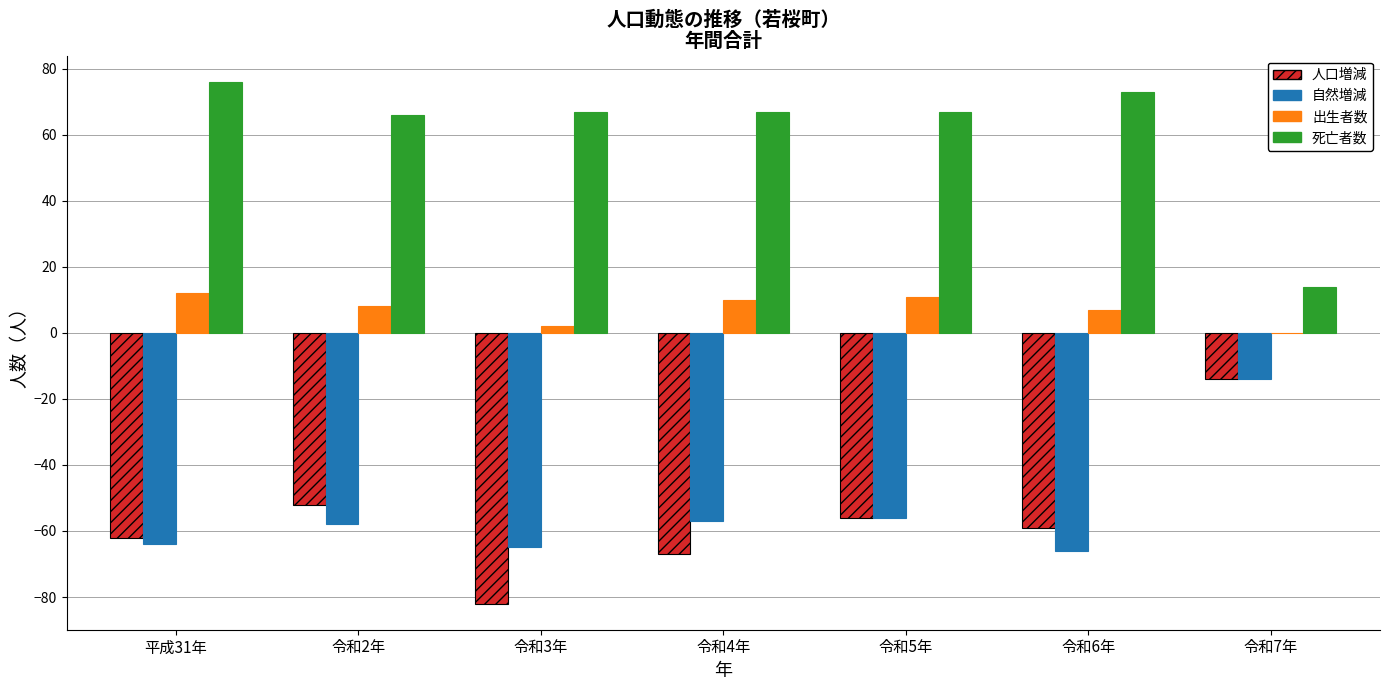

Reading right to left, extract all data points from this chart.

人口増減: -14	-59	-56	-67	-82	-52	-62
自然増減: -14	-66	-56	-57	-65	-58	-64
出生者数: 0	7	11	10	2	8	12
死亡者数: 14	73	67	67	67	66	76